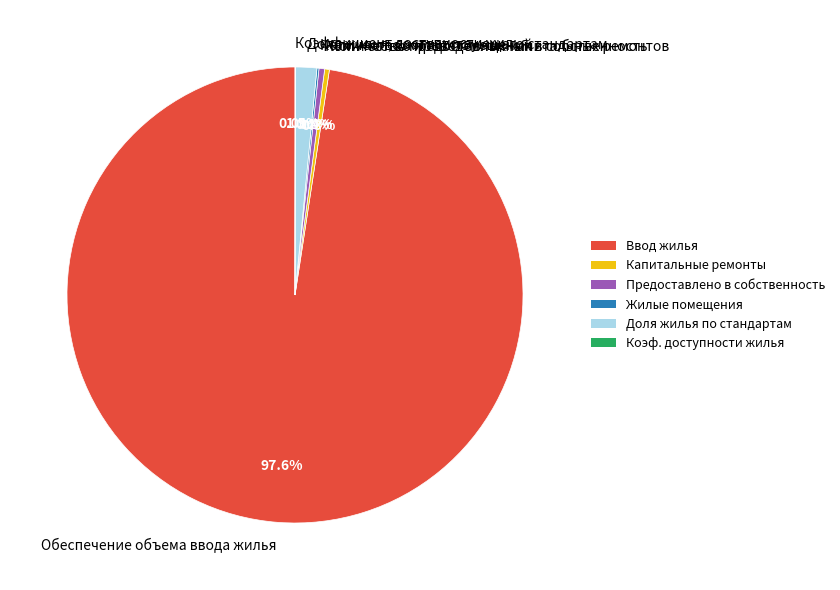

Which slice is the largest?

Обеспечение объема ввода жилья